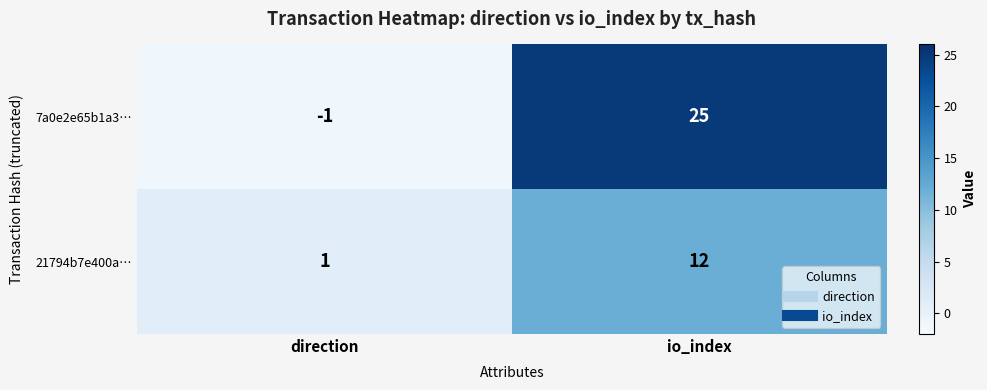

At direction, list the series in order from smallest to largest.

7a0e2e65b1a3…, 21794b7e400a…